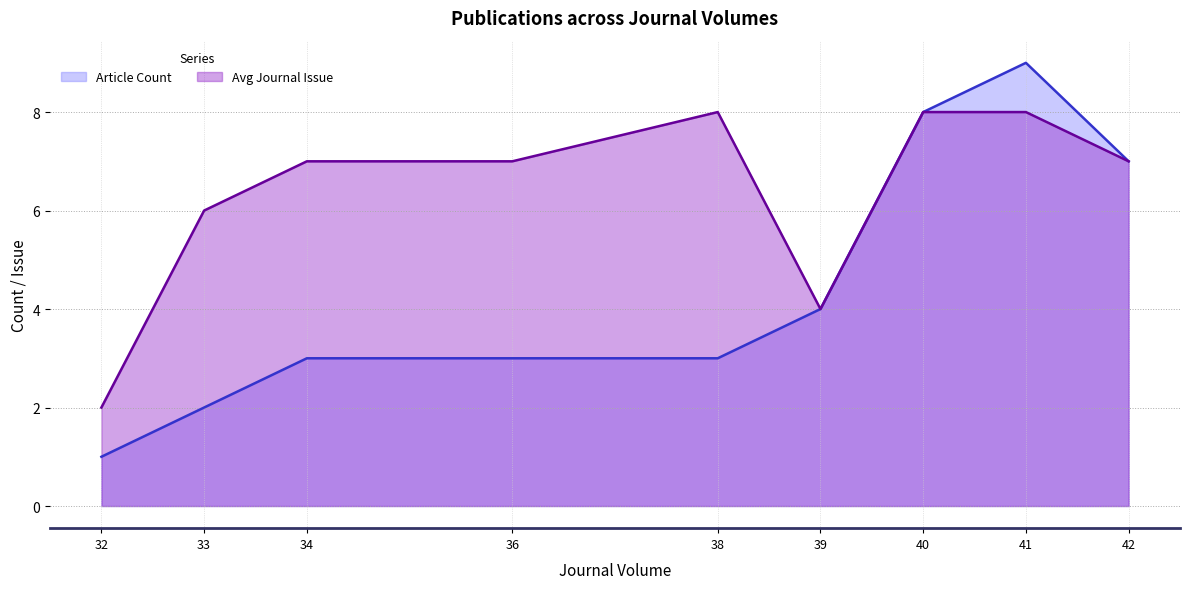

True or false: Avg Journal Issue has more than 0 points higher than both neighbors.

True